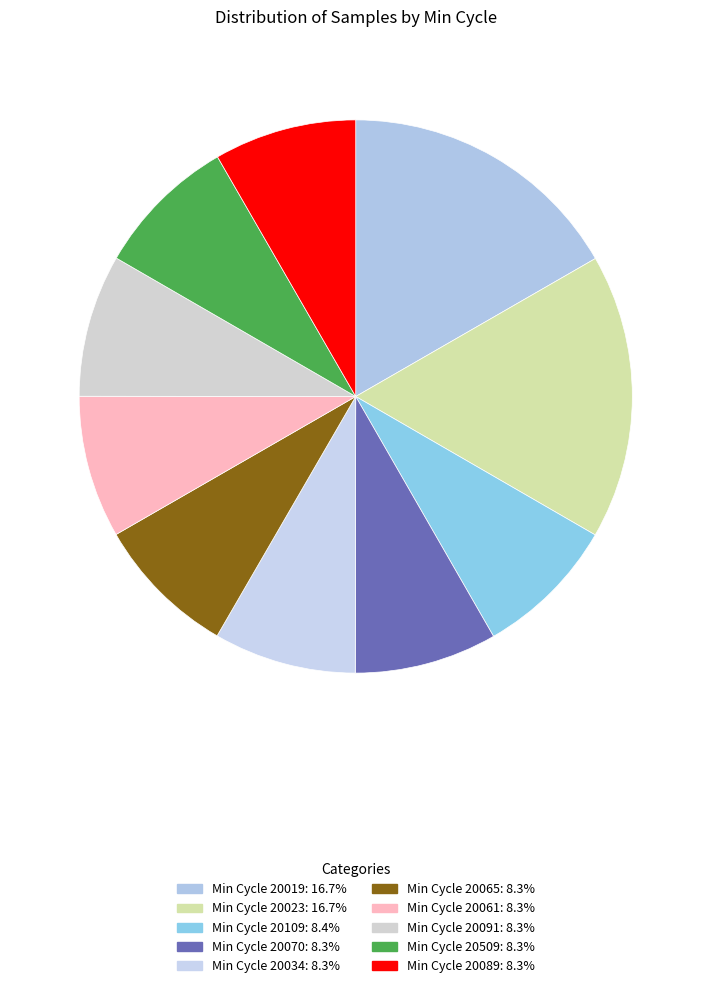

How many segments does this pie chart have?

10